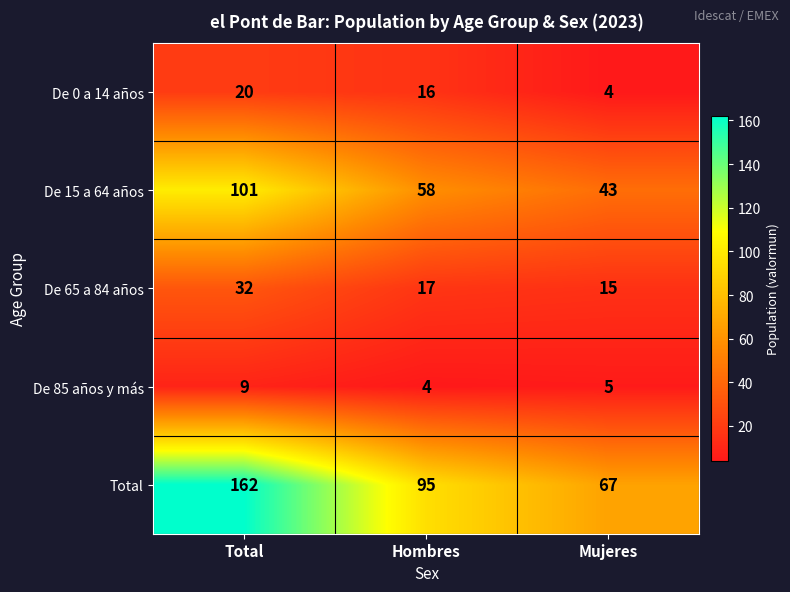

How many data points does each series have?

3